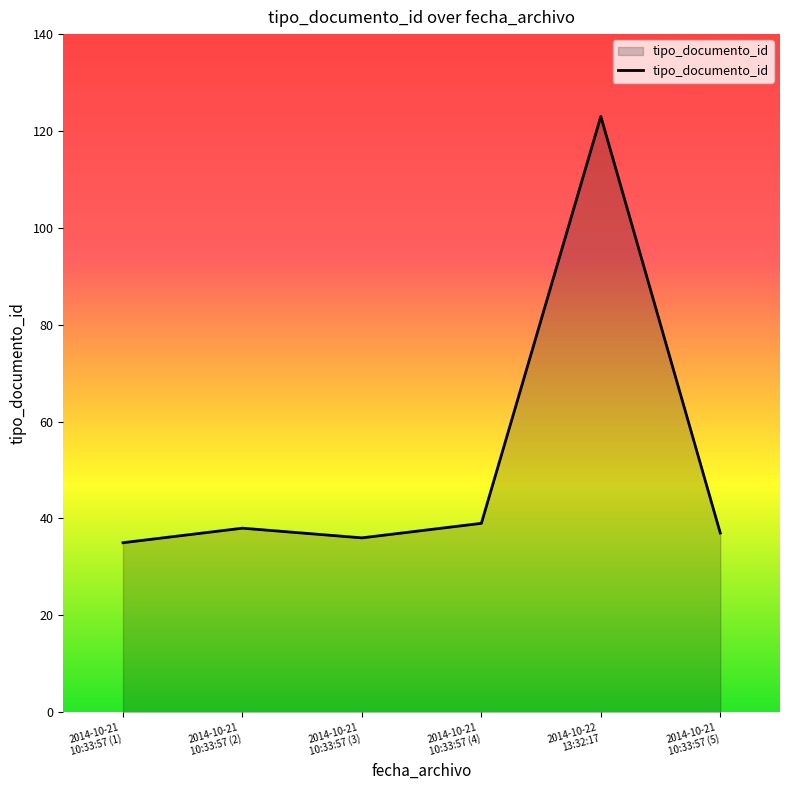

What is the difference between the second highest and second lowest values?

3